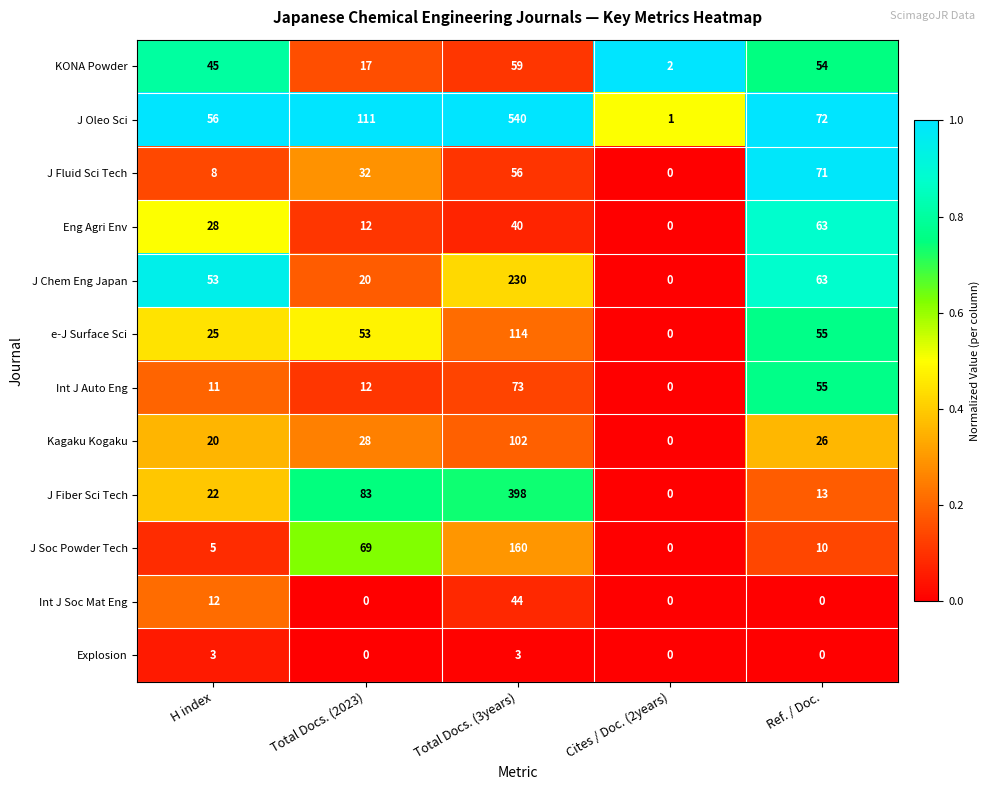

Which series has the largest total across all categories?

J Oleo Sci